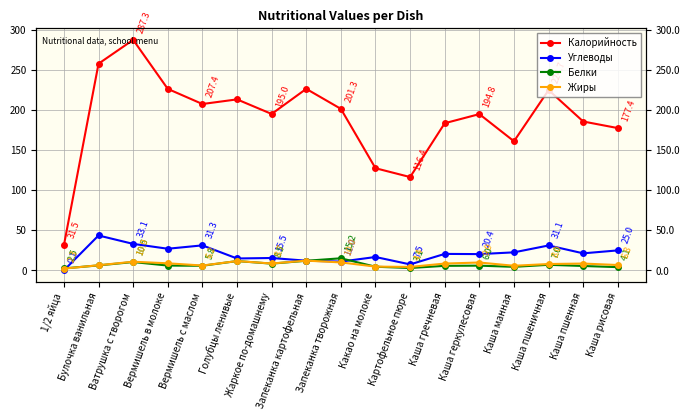

True or false: Калорийность and Углеводы intersect in this chart.

False